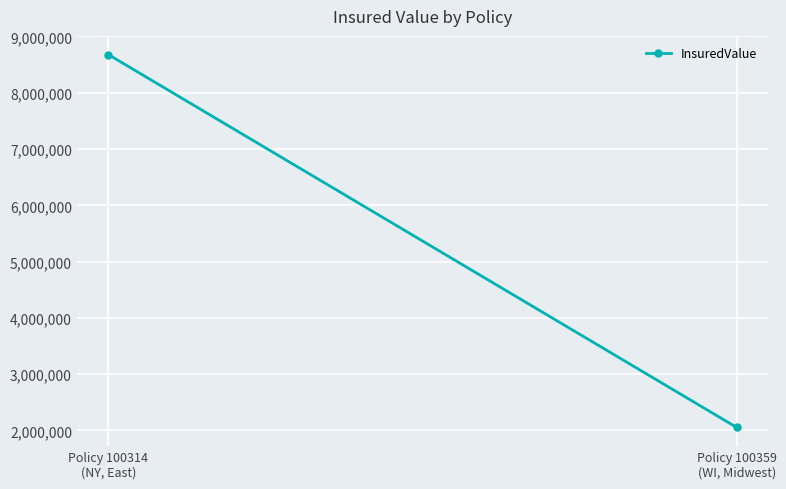

At which category does the chart reach its peak across all series?

Policy 100314
(NY, East)